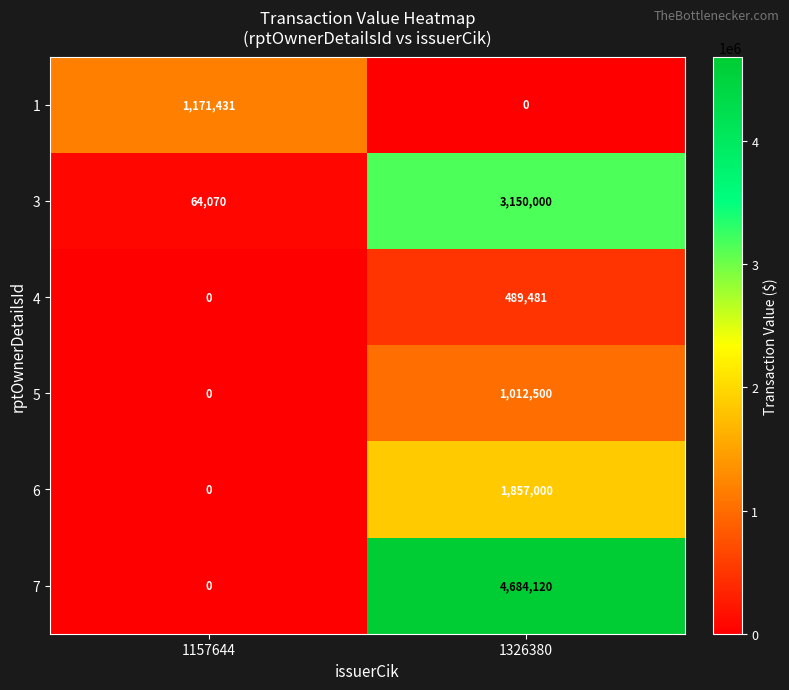

At which label is 4 closest to 244740?

1157644